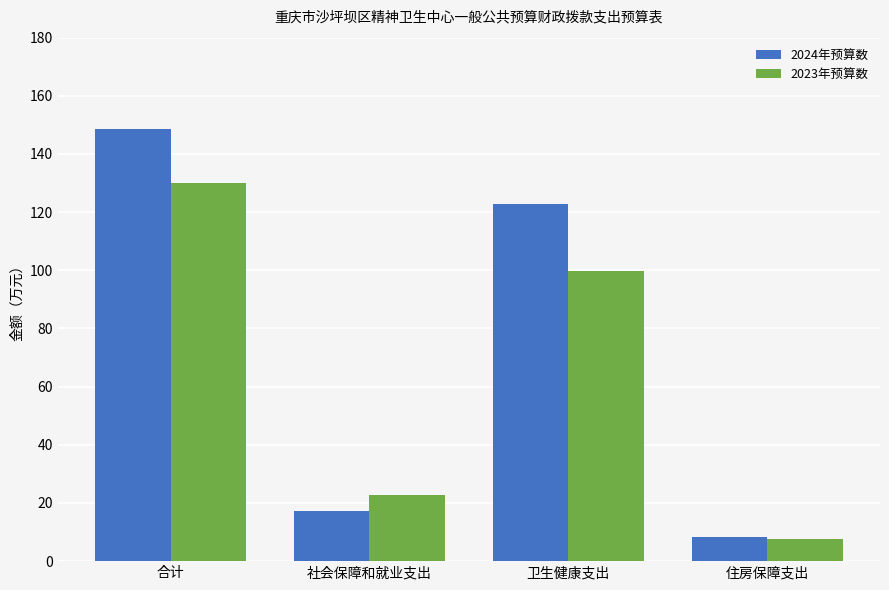

At which category is the sum across all series the highest?

合计